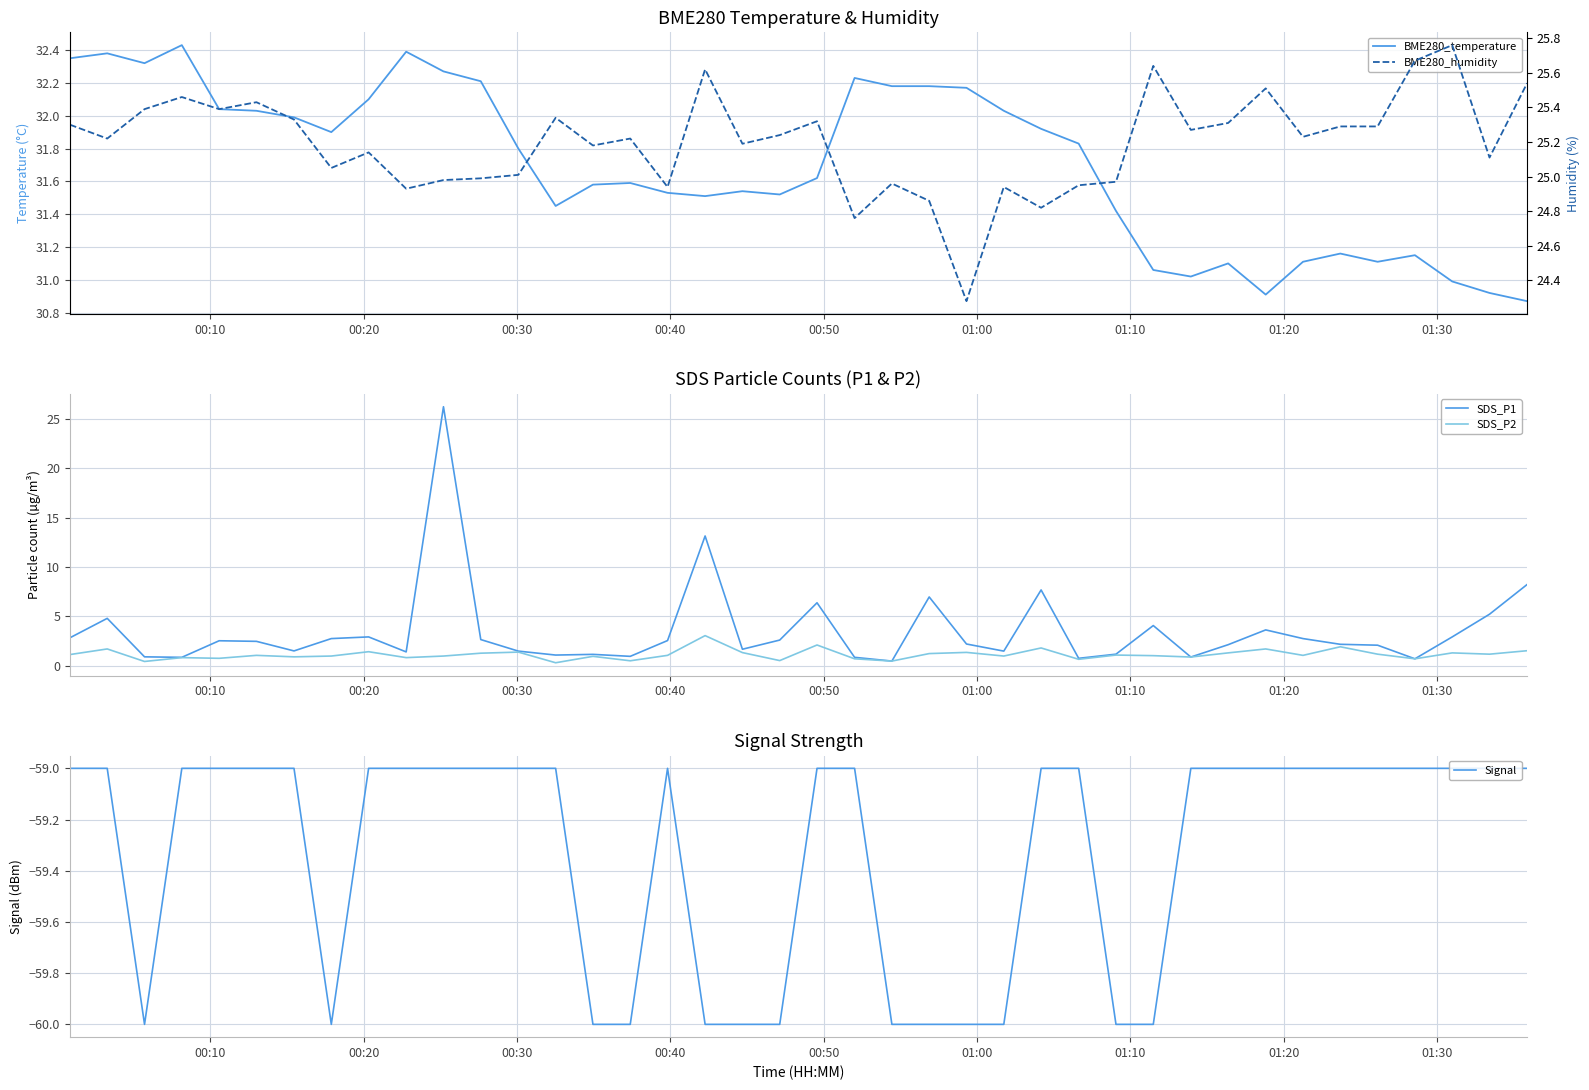

Which series has the largest total across all categories?

BME280_temperature